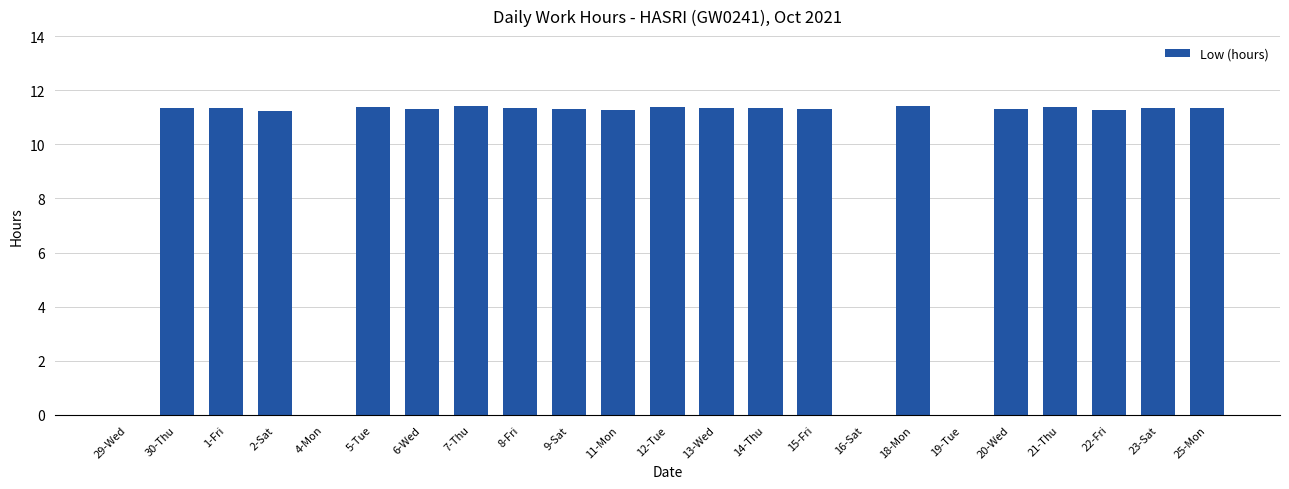

What is the sum of all values?

215.3